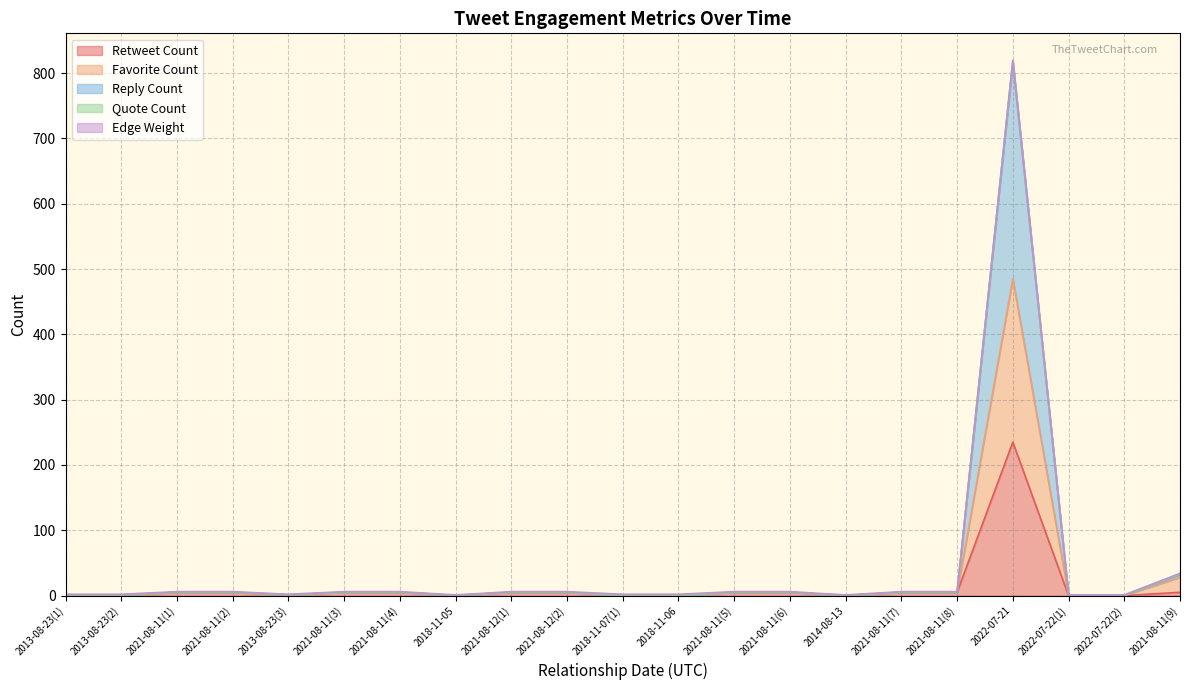

At which category is the sum across all series the highest?

2022-07-21